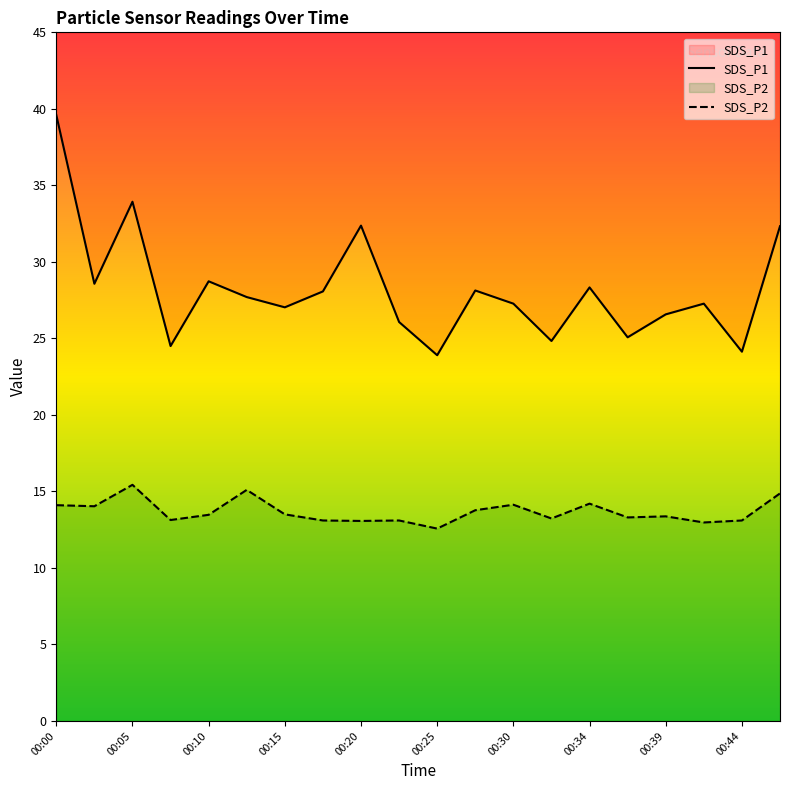

What is the average value of the SDS_P2 series?

13.7